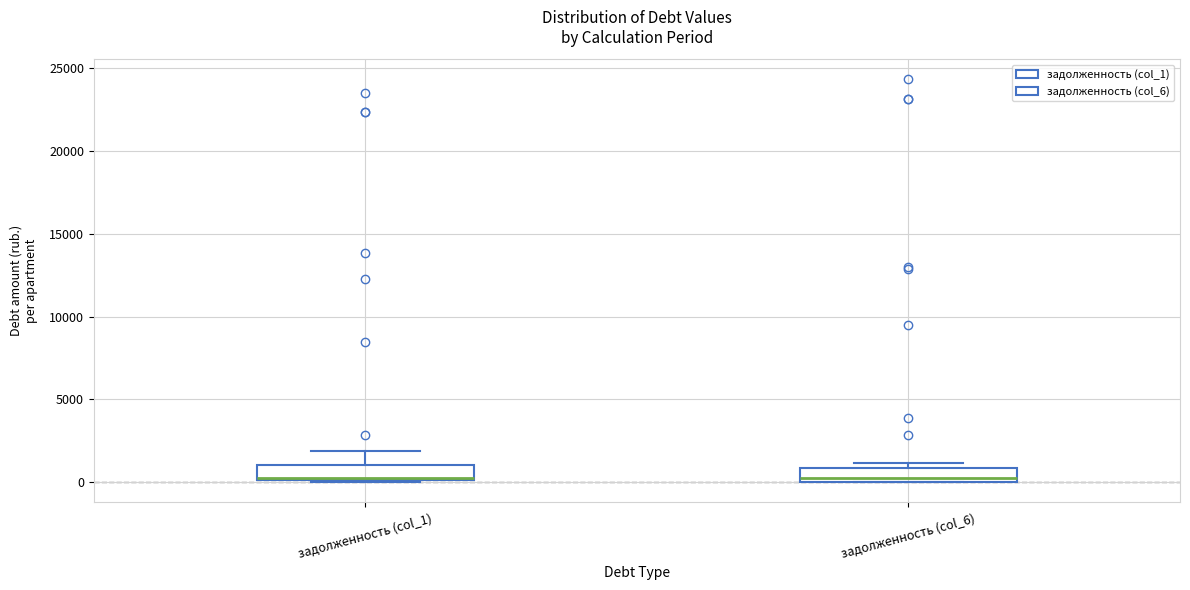

Reading left to right, transcribe this box plot: for each box, give where its median line is, the range the box spans, and where its two whiskers end, as read against the y-axis. The values are not printed on the chart, so give them approximately, as read against the axis.

задолженность (col_1): median 500, box 0 to 1000, whiskers 0 to 2000
задолженность (col_6): median 500, box 0 to 1000, whiskers 0 to 1000 (just above the box's upper edge)